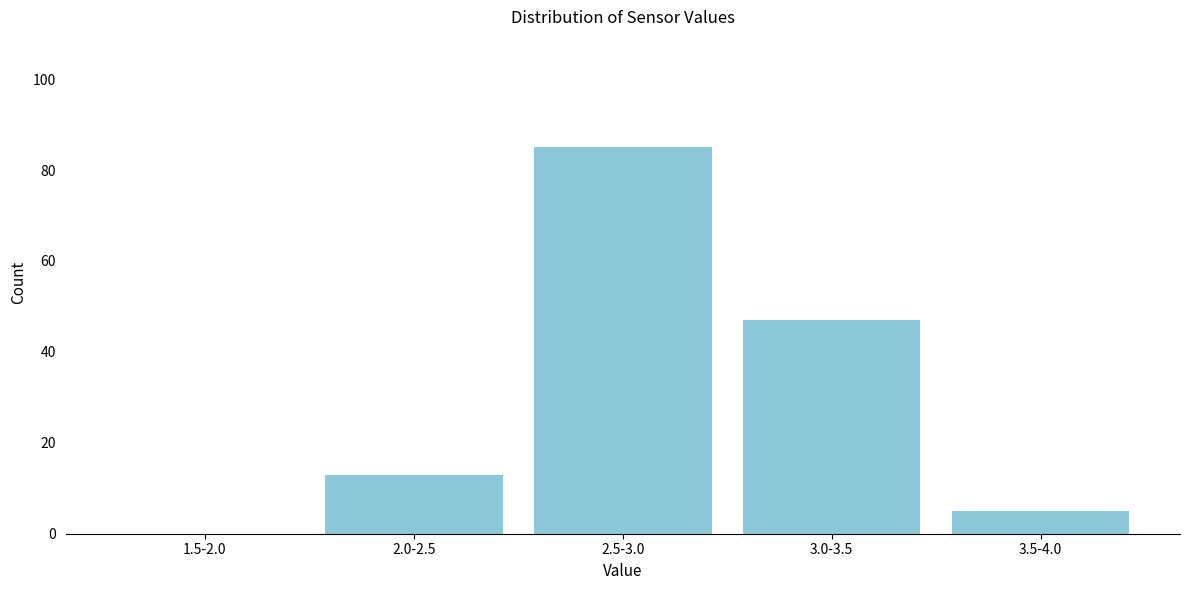

Reading left to right, extract all data points from this chart.

1.5-2.0=0	2.0-2.5=13	2.5-3.0=85	3.0-3.5=47	3.5-4.0=5